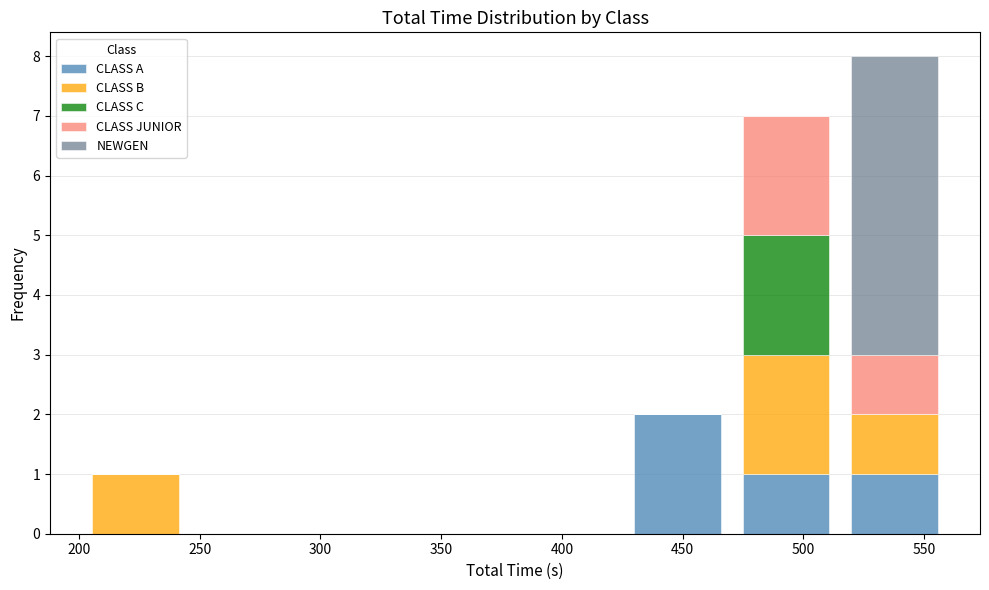

Which range on the x-axis has the tallest stacked bar (by total height)?

515 to 560